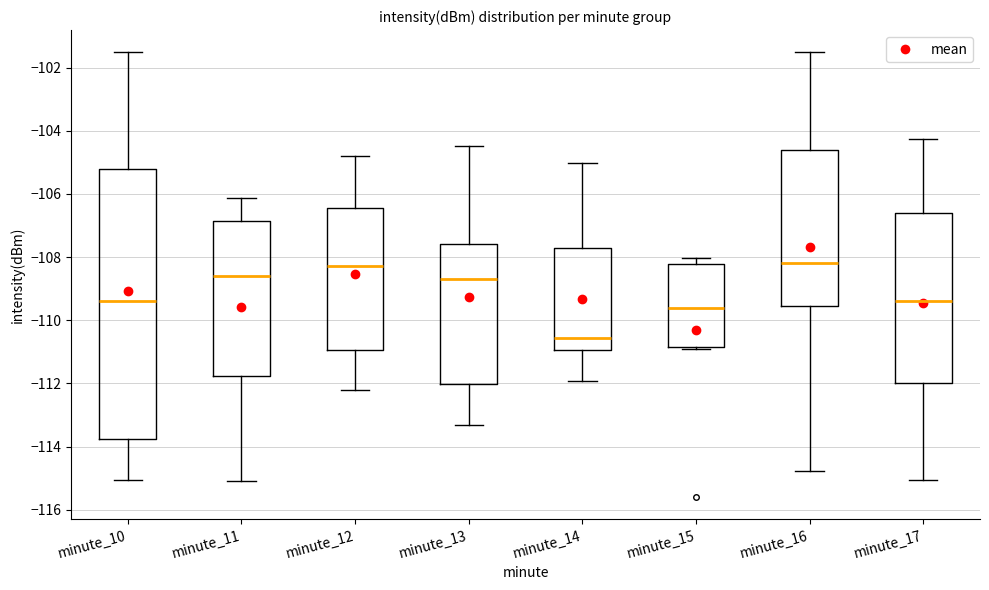

Which box's median line is the lowest?

minute_14